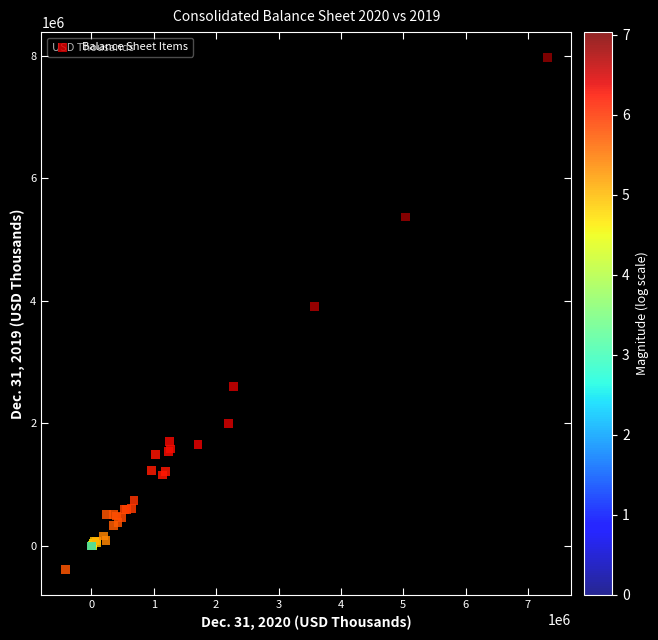

What Y value in the scatter plot is closest to 3793392?

3905122